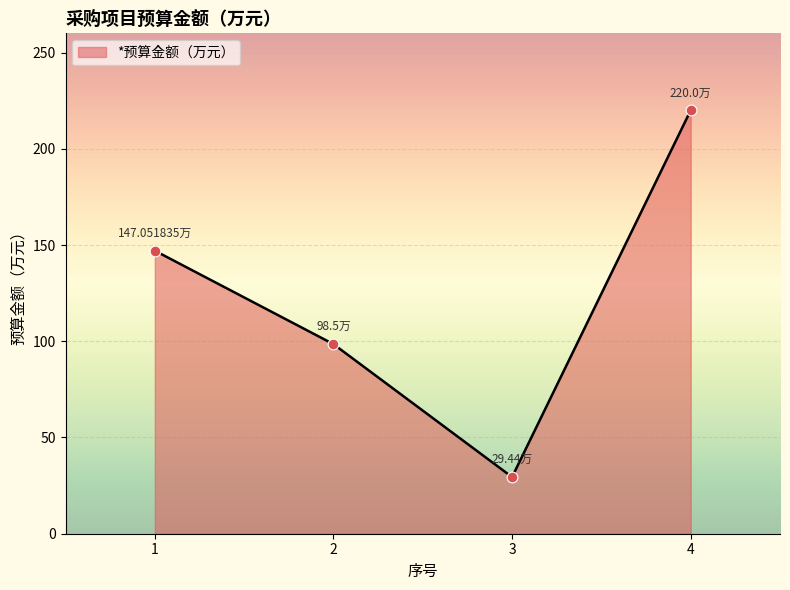

What is the change in value from 1 to 2?

-48.6